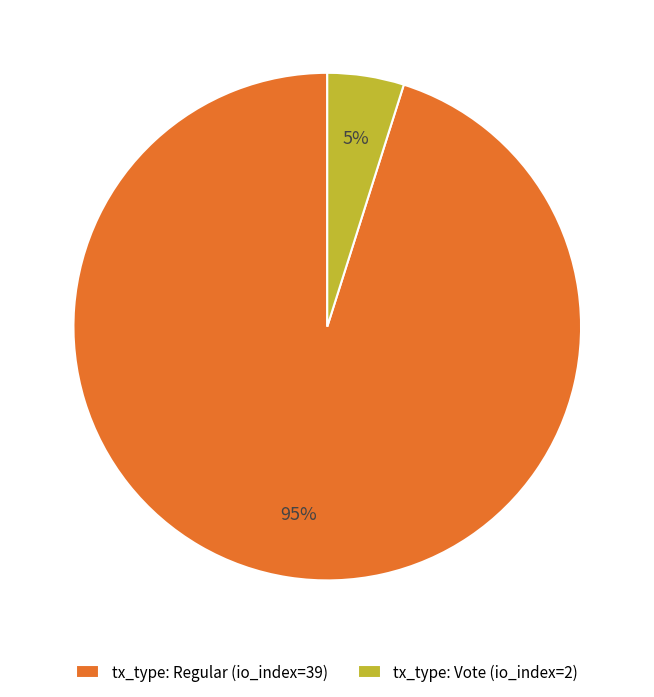

Count the number of slices in the pie.

2